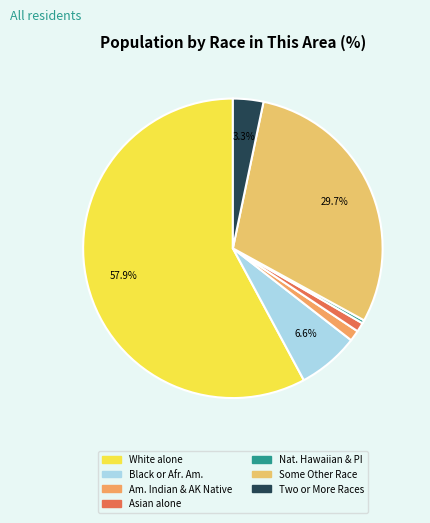

To the nearest percent, what is the average slice percentage?

14%